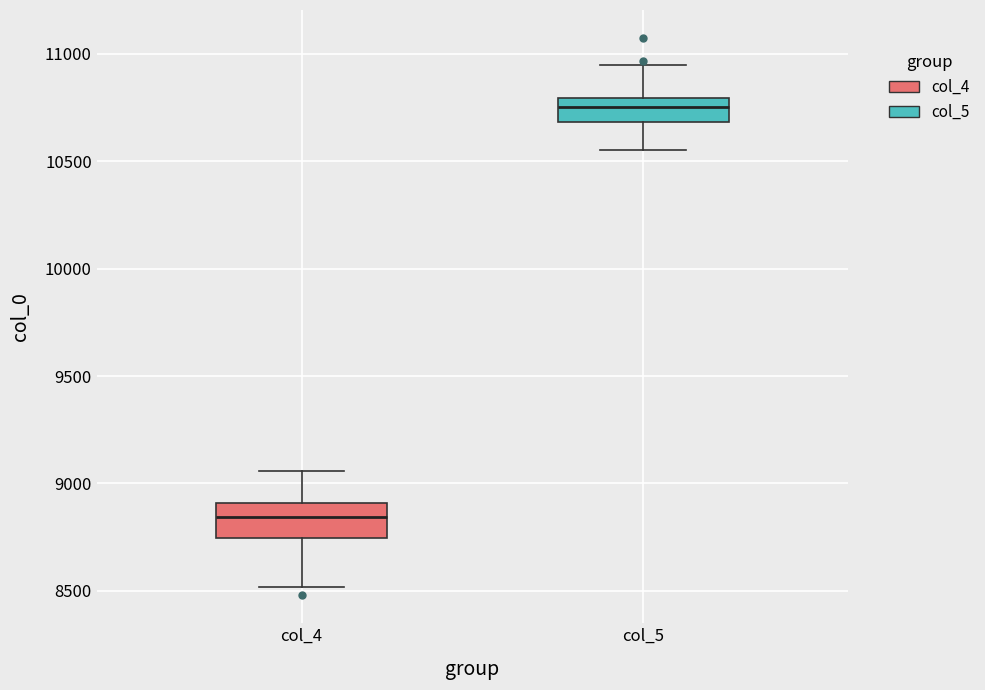

Comparing the boxes themselves (not the whiskers), which one is the tallest?

col_4